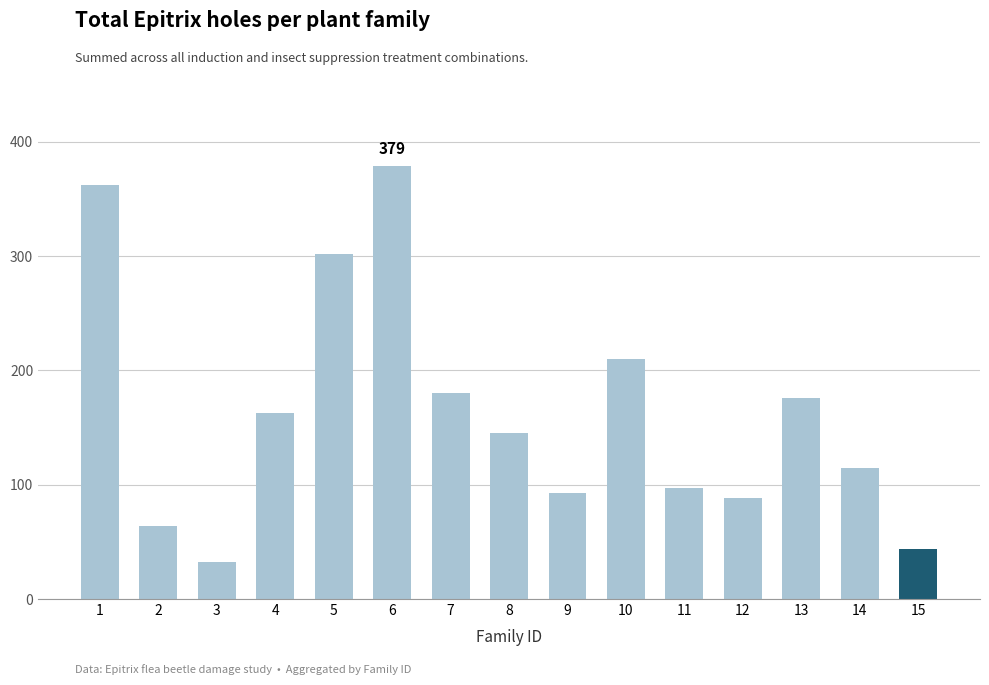

What is the maximum value shown in the chart?

379